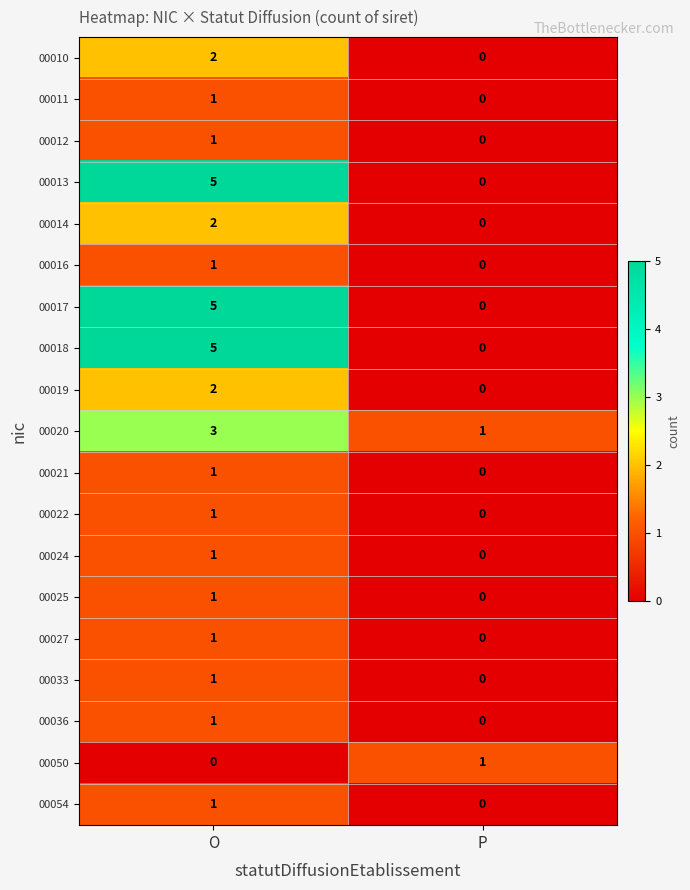

The 00027 series shows -1 at P. True or false?

False